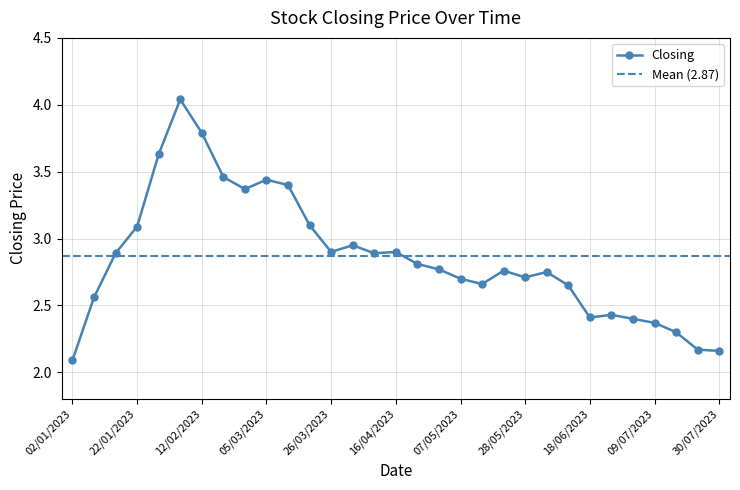

The value at 23/07/2023 is 2.2. True or false?

True